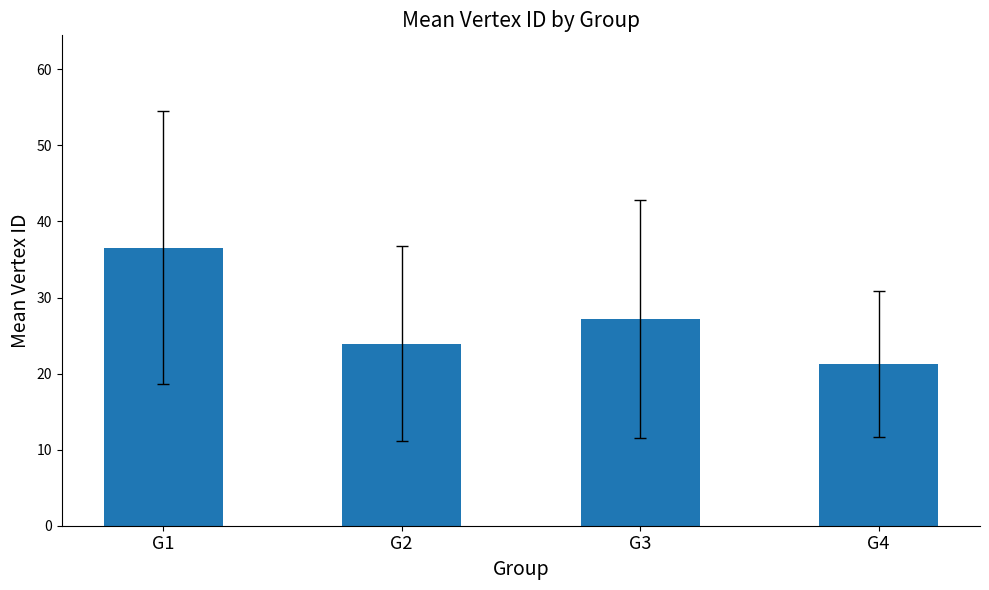

Does the chart contain any negative values?

No